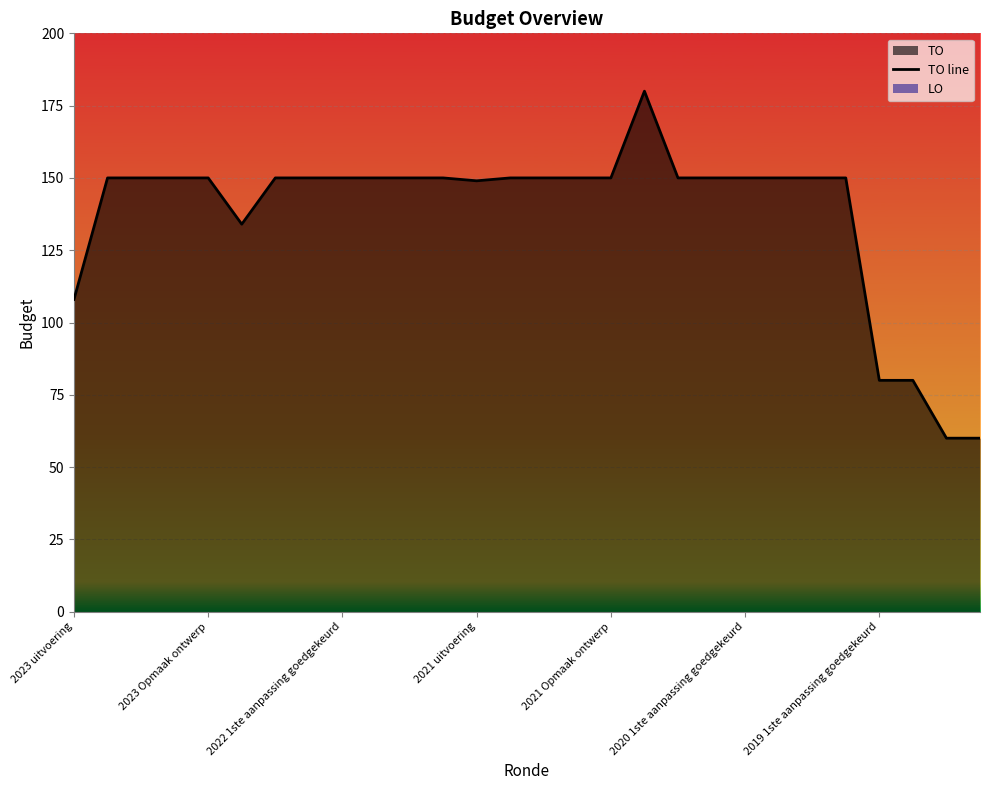

What is the change in value from 17 to 27?

-120